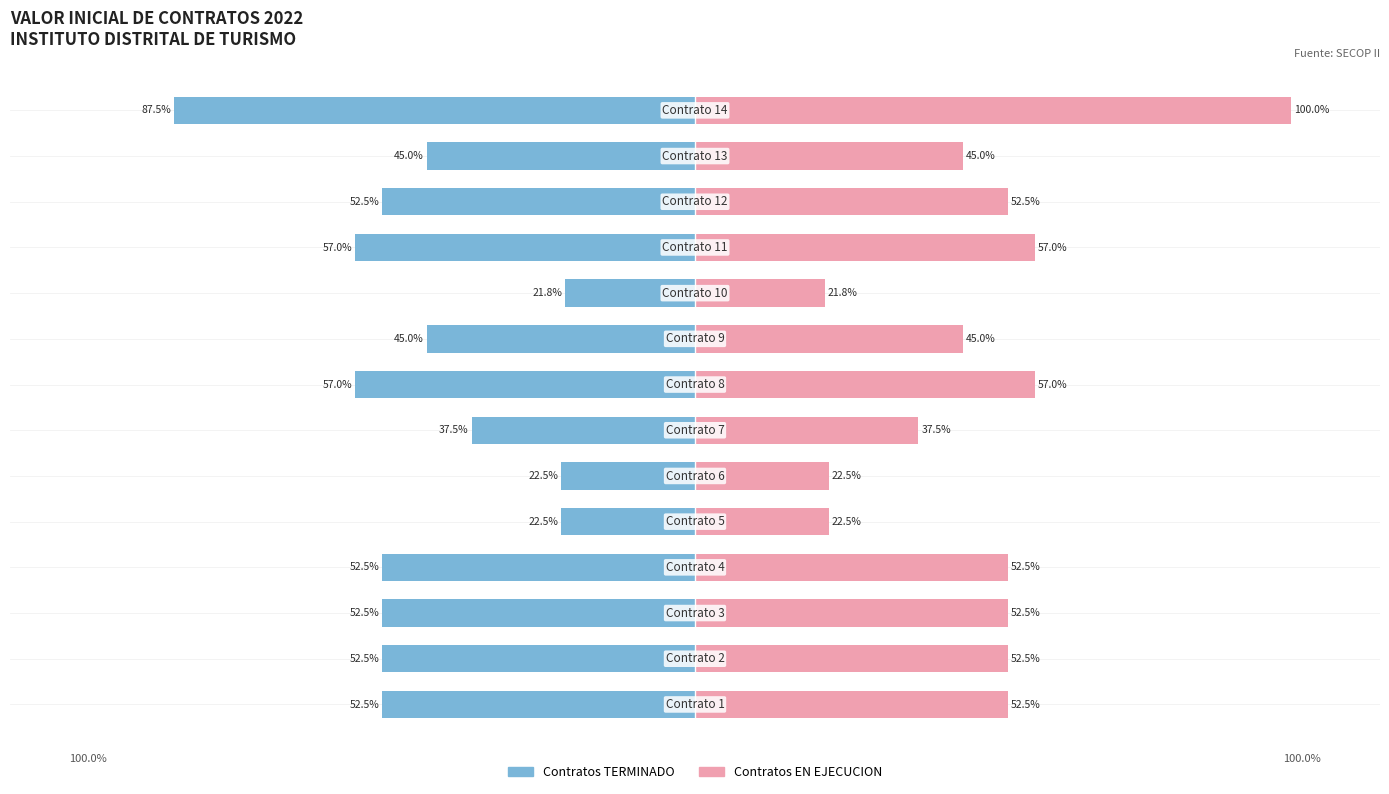

How many bars are there in total?

28